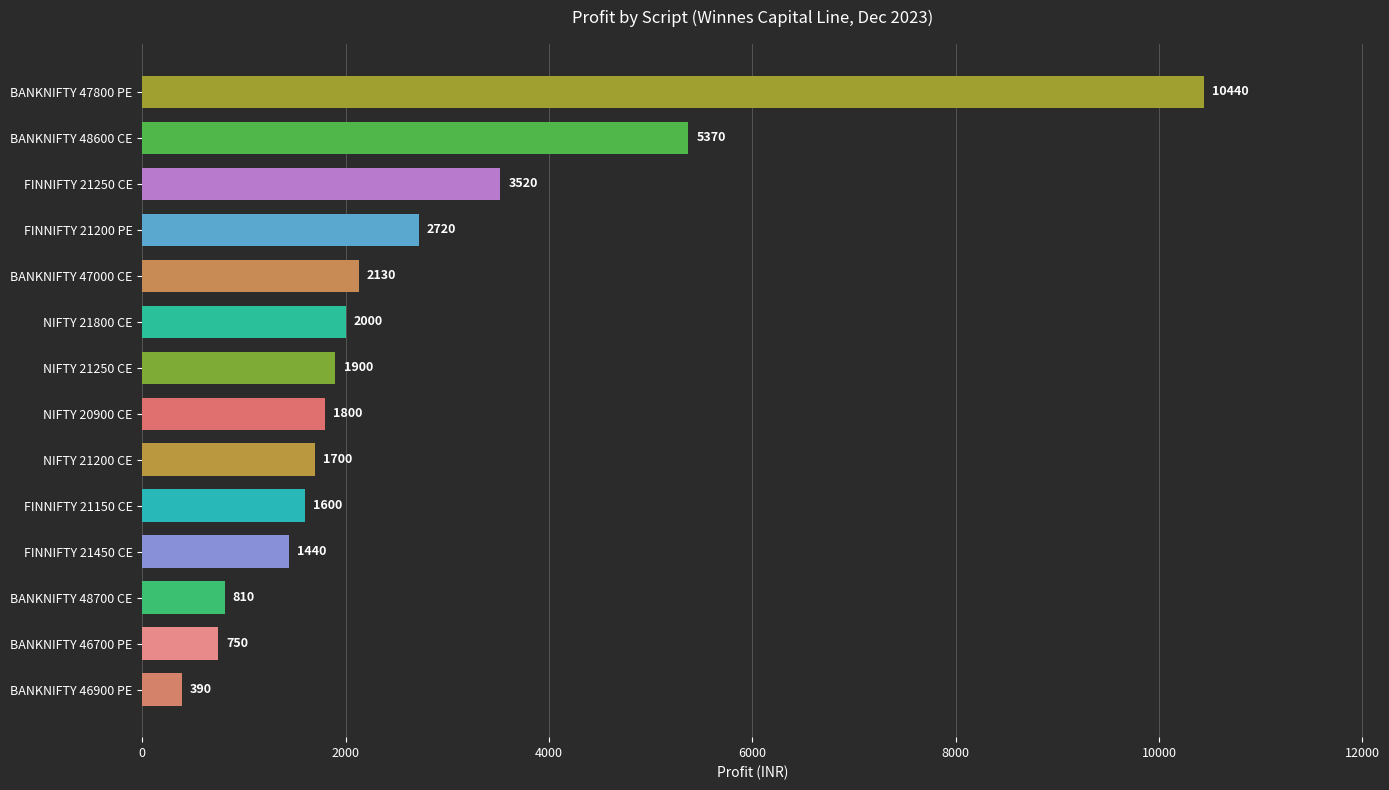

How many series are shown in this chart?

1